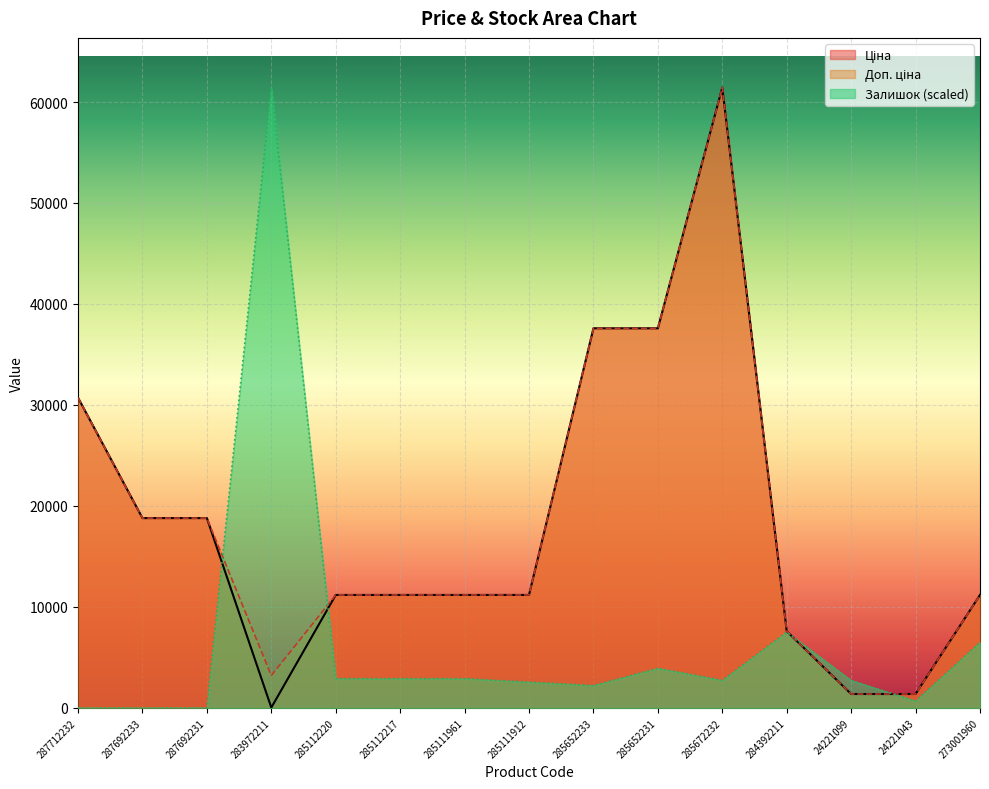

Reading right to left, list all the values displayed in this chart.

Ціна: 273001960=11188.2	24221043=1375.4	24221099=1375.4	284392211=7596.5	285672232=61434.3	285652231=37593.6	285652233=37593.6	285111912=11188.2	285111961=11188.2	285112217=11188.2	285112220=11188.2	283972211=32.0	287692231=18796.8	287692233=18796.8	287712232=30717.1
Доп. ціна: 273001960=11188.2	24221043=1375.0	24221099=1375.0	284392211=7596.5	285672232=61434.3	285652231=37593.6	285652233=37593.6	285111912=11188.2	285111961=11188.2	285112217=11188.2	285112220=11188.2	283972211=3205.0	287692231=18796.8	287692233=18796.8	287712232=30717.1
Залишок: 273001960=6484.7	24221043=682.6	24221099=2730.4	284392211=7508.6	285672232=2730.4	285652231=3925.0	285652233=2218.5	285111912=2559.8	285111961=2901.1	285112217=2901.1	285112220=2901.1	283972211=61434.3	287692231=0.0	287692233=0.0	287712232=0.0